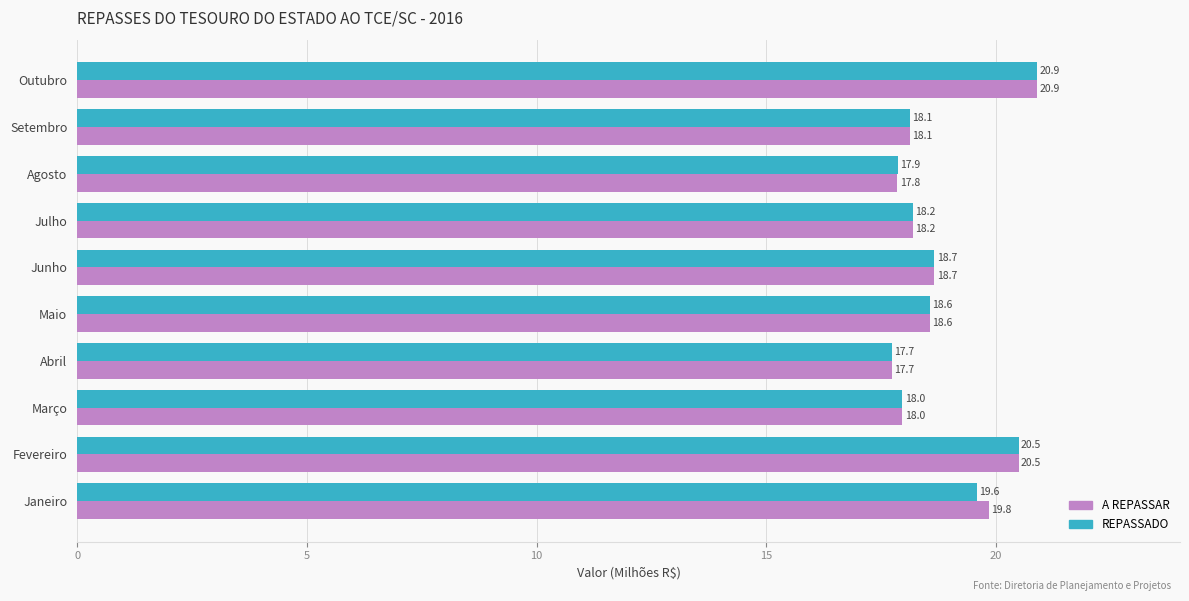

What is the minimum value shown in the chart?

17.7